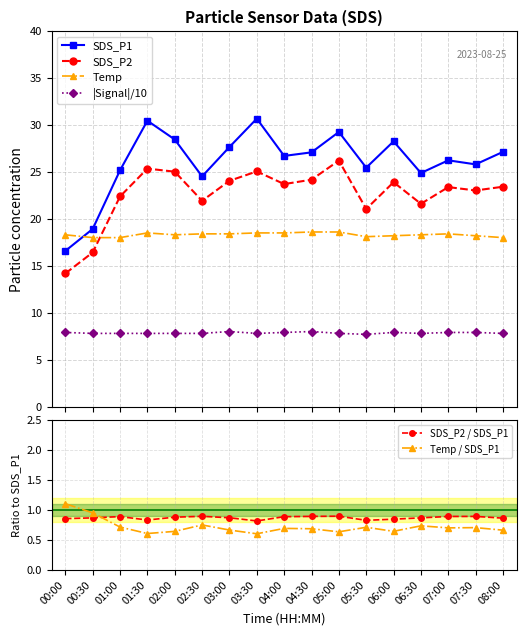

What is the label of the 17th point from the right?

00:00